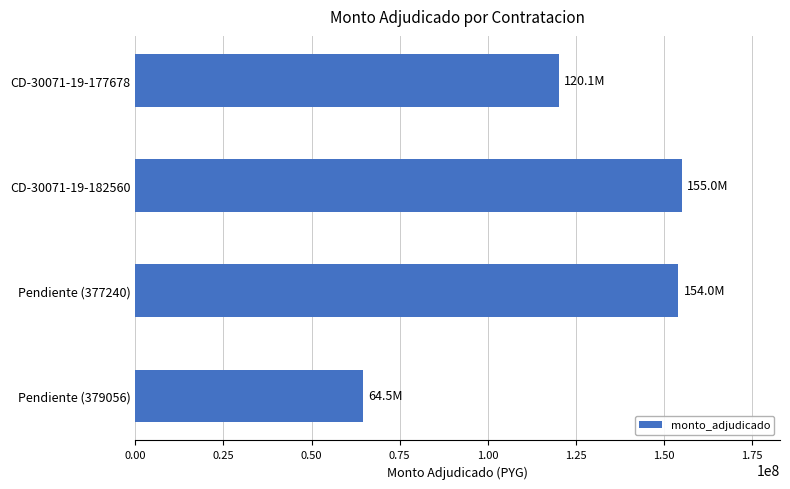

Reading bottom to top, what are all the values shown in this chart?

Pendiente (379056)=64500000	Pendiente (377240)=154000000	CD-30071-19-182560=155000000	CD-30071-19-177678=120073200